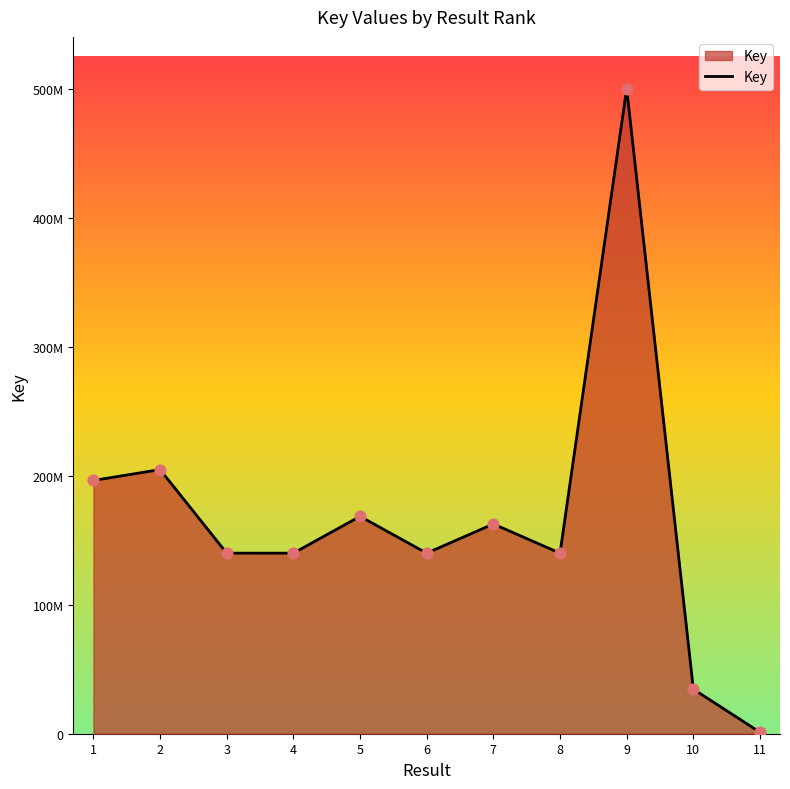

What is the ratio of the value at 1 to the value at 2?

1.0